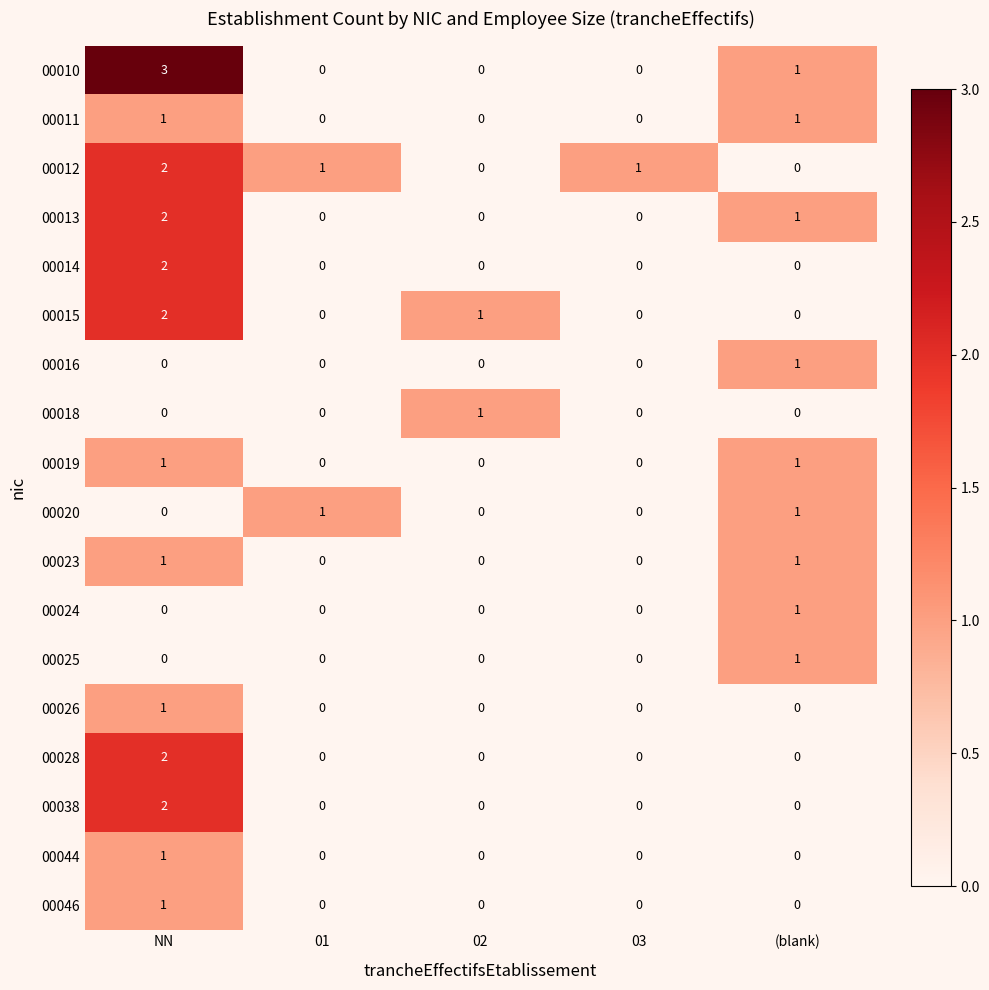

Between 01 and 03, which series saw the biggest shift?

00020